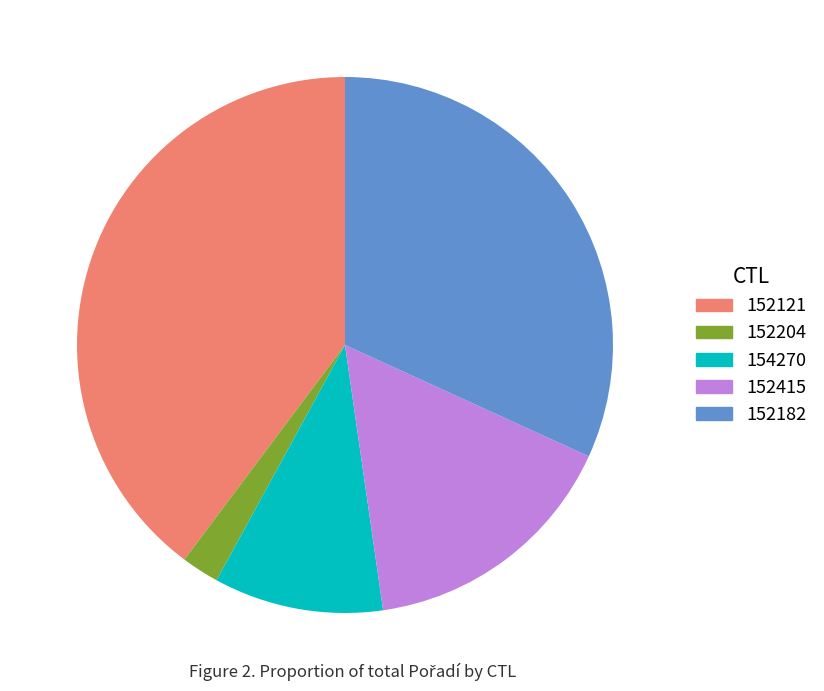

Combined, do 152415 and 154270 account for over 50%?

No